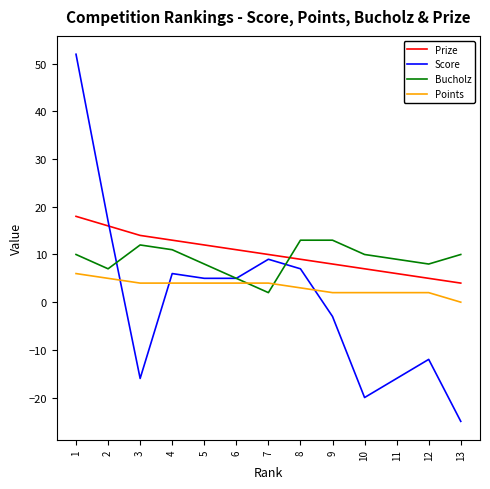

Which series changed the most between 1 and 6?

Score